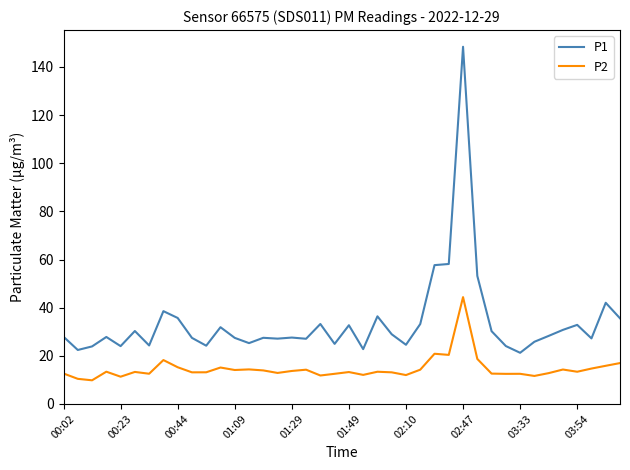

True or false: P1 and P2 intersect in this chart.

False